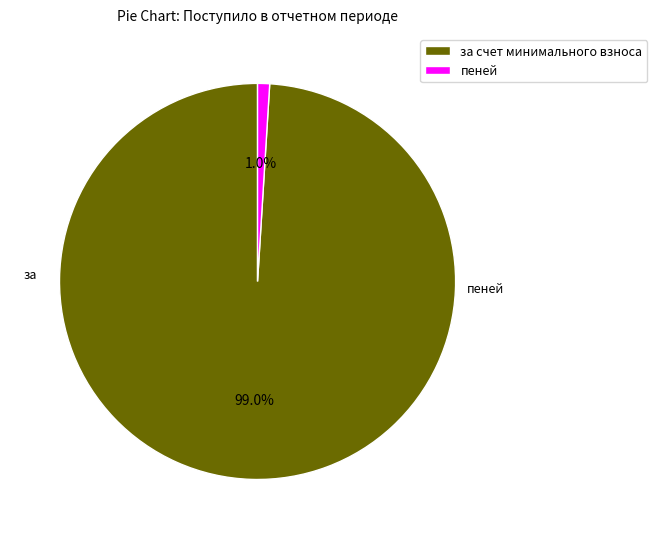

Does за счет минимального взноса represent more than half of the total?

Yes